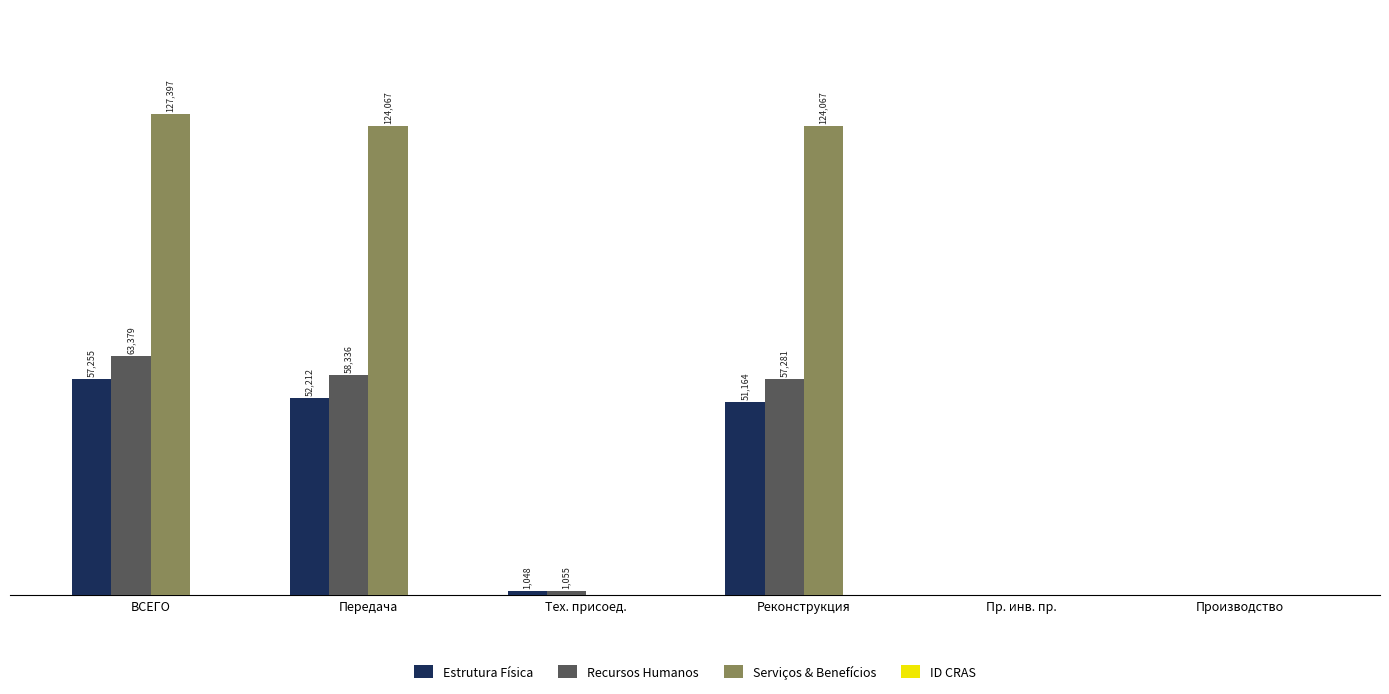

Where does the Serviços & Benefícios series first go above 124067?

ВСЕГО